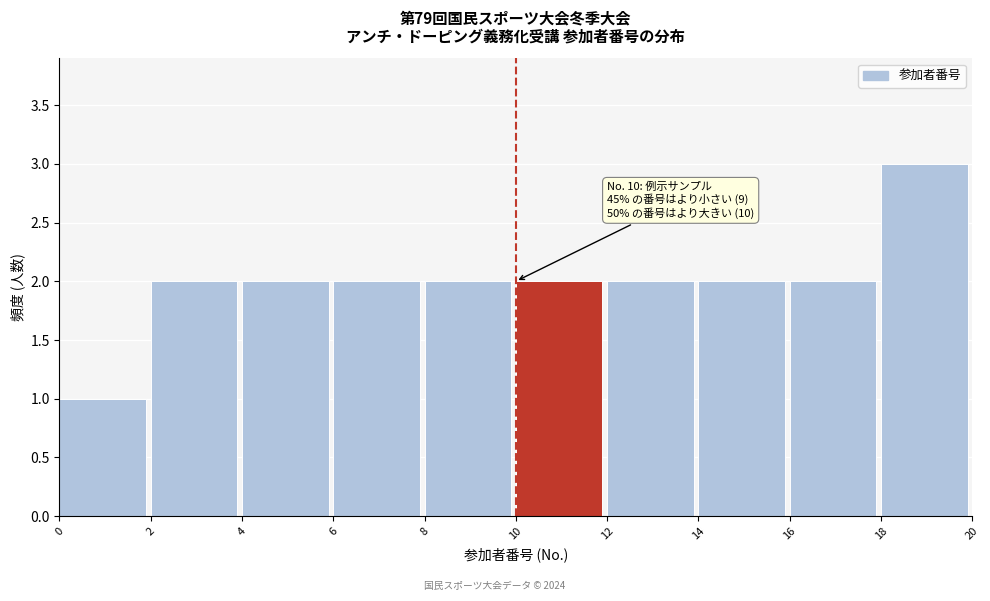

Which range on the x-axis has the tallest bar?

18 to 20